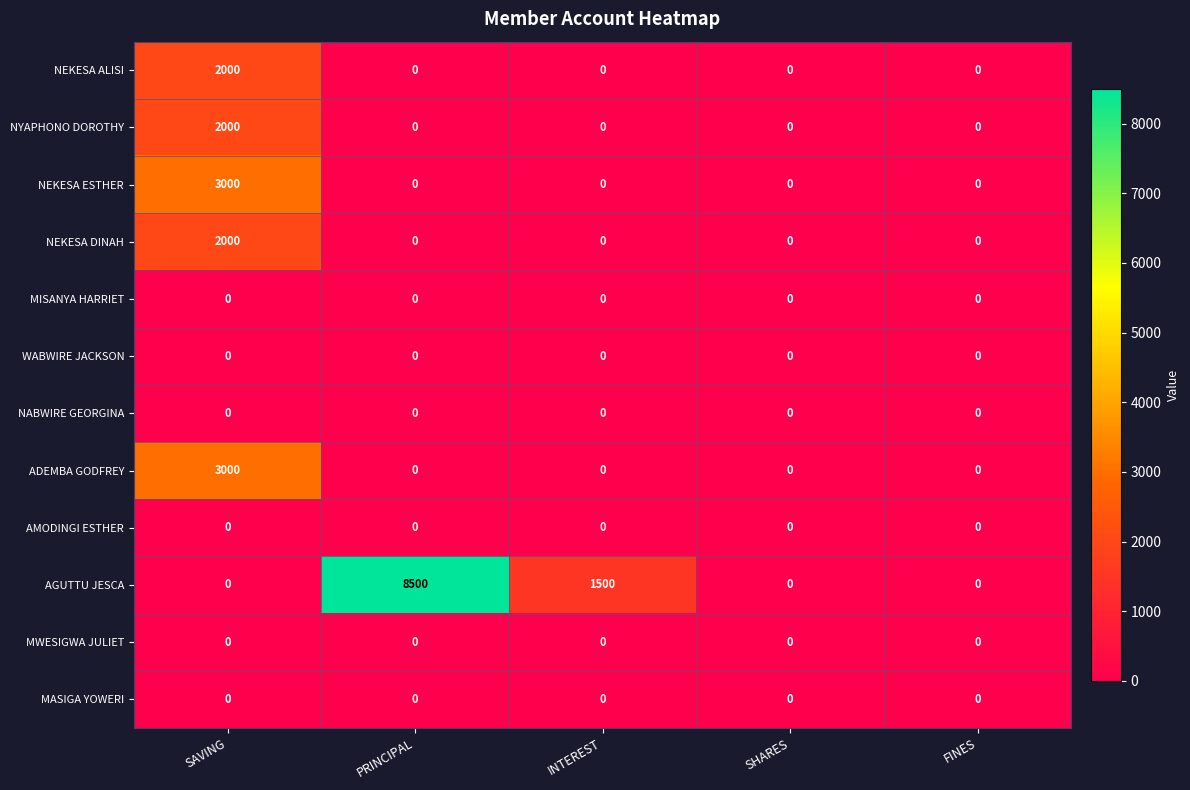

Is it true that NEKESA ESTHER equals 1726 at INTEREST?

False